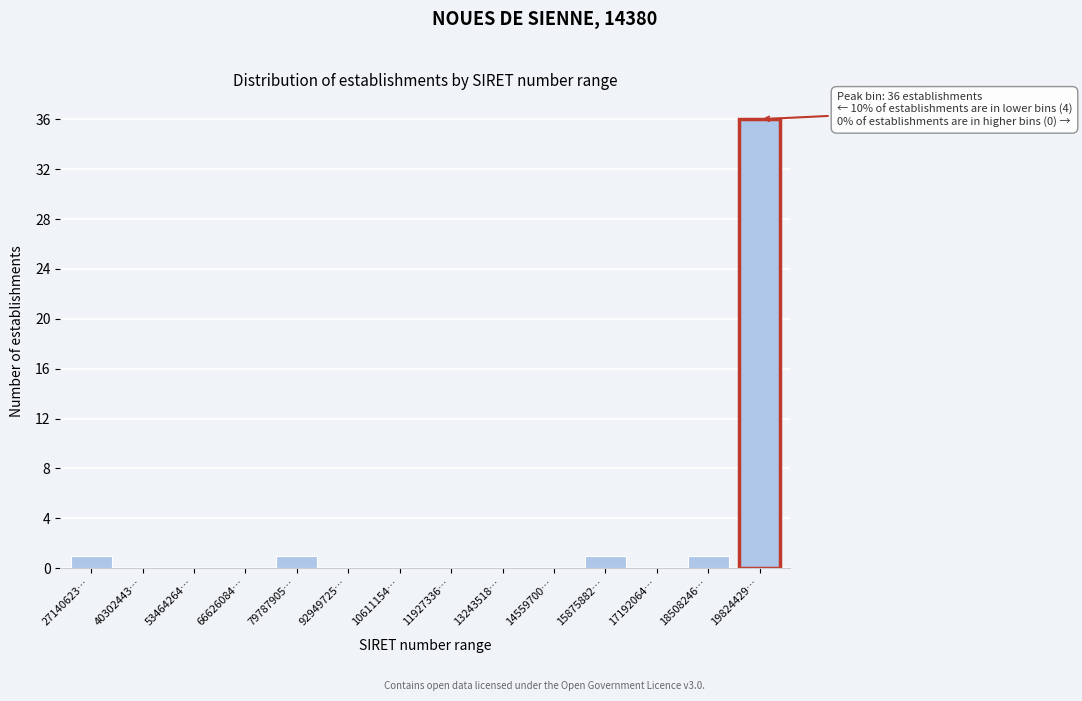

Reading right to left, what are all the values shown in this chart?

19824429…=36	18508246…=1	17192064…=0	15875882…=1	14559700…=0	13243518…=0	11927336…=0	10611154…=0	92949725…=0	79787905…=1	66626084…=0	53464264…=0	40302443…=0	27140623…=1